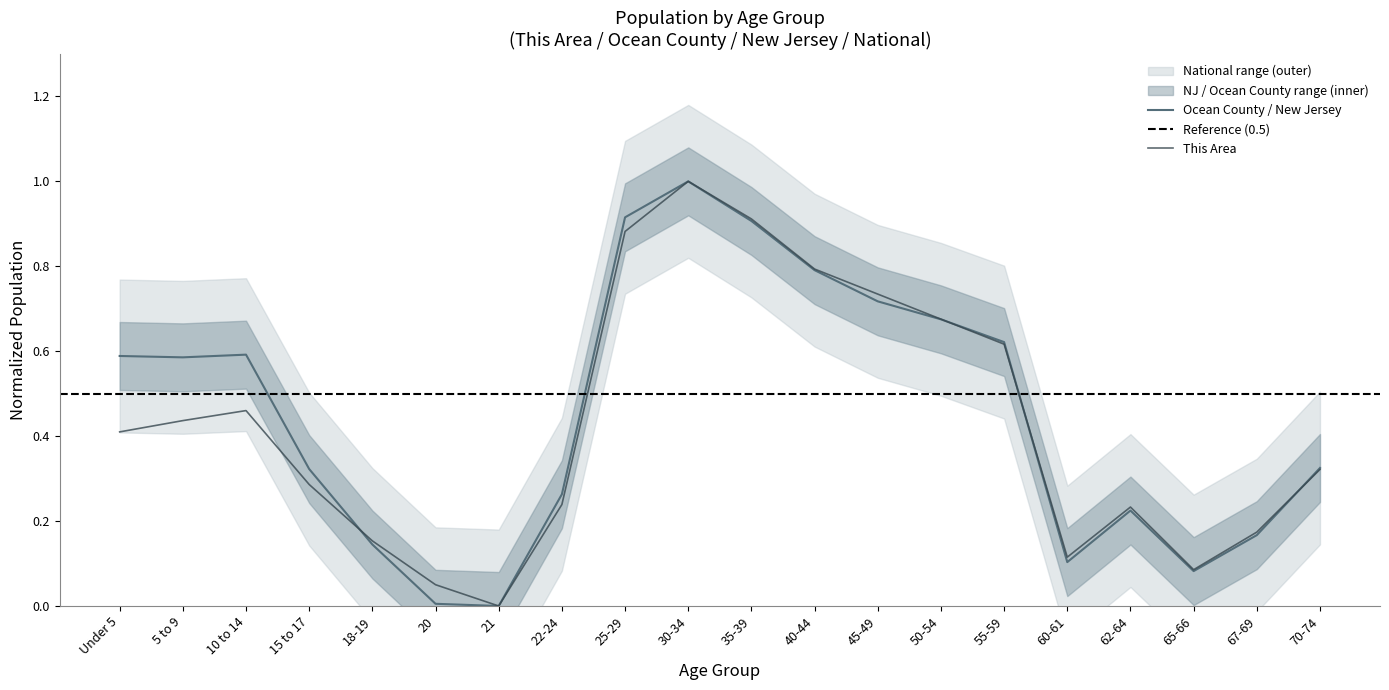

At how many categories does at least one series exceed 0?

19